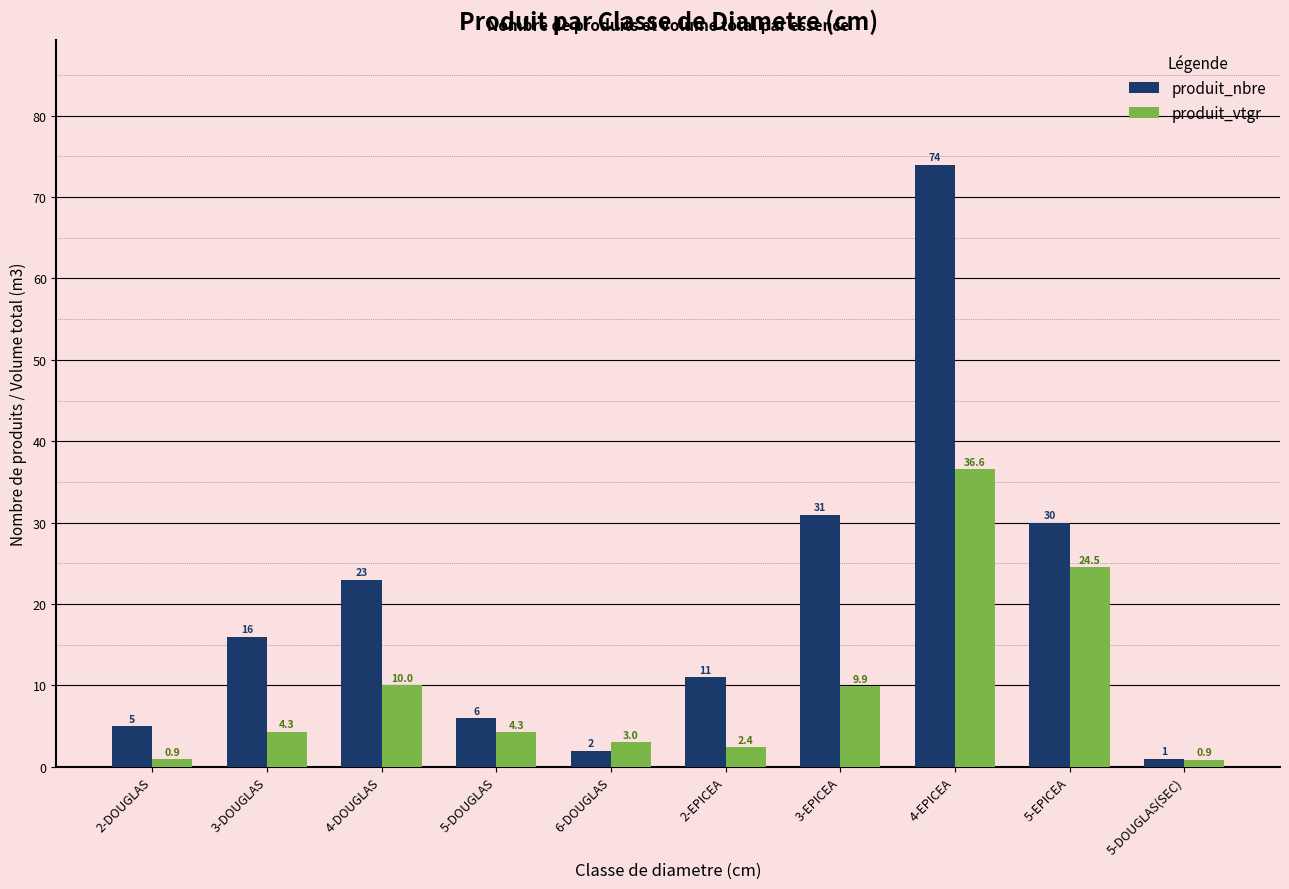

List the series in order of their peak value, lowest first.

produit_vtgr, produit_nbre